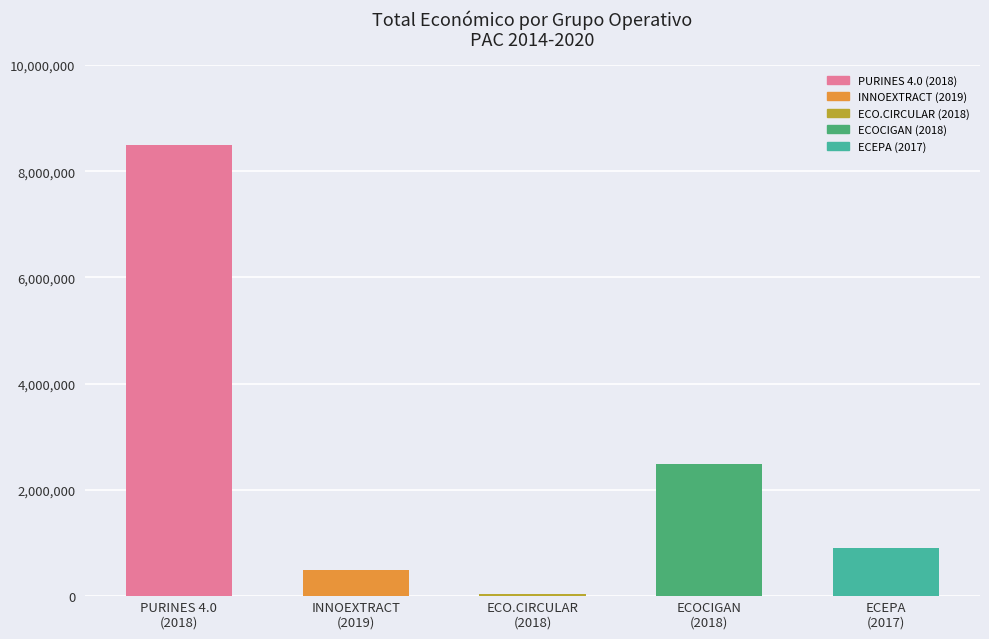

How many values are below 899843?

2